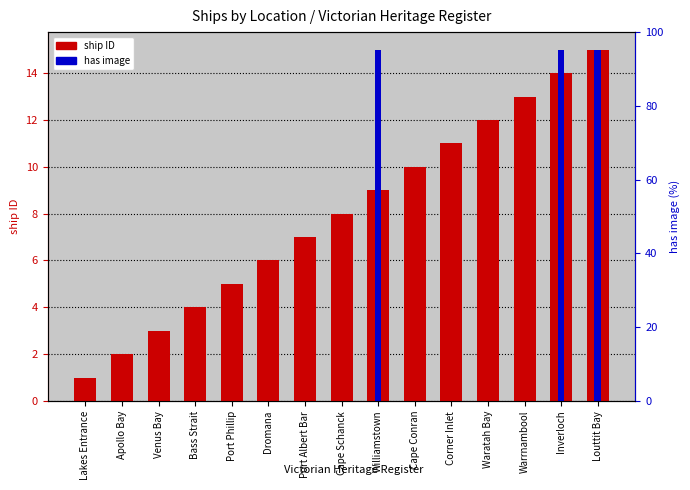

Reading left to right, what are all the values shown in this chart?

ship ID: 1	2	3	4	5	6	7	8	9	10	11	12	13	14	15
has image: 0	0	0	0	0	0	0	0	15	0	0	0	0	15	15